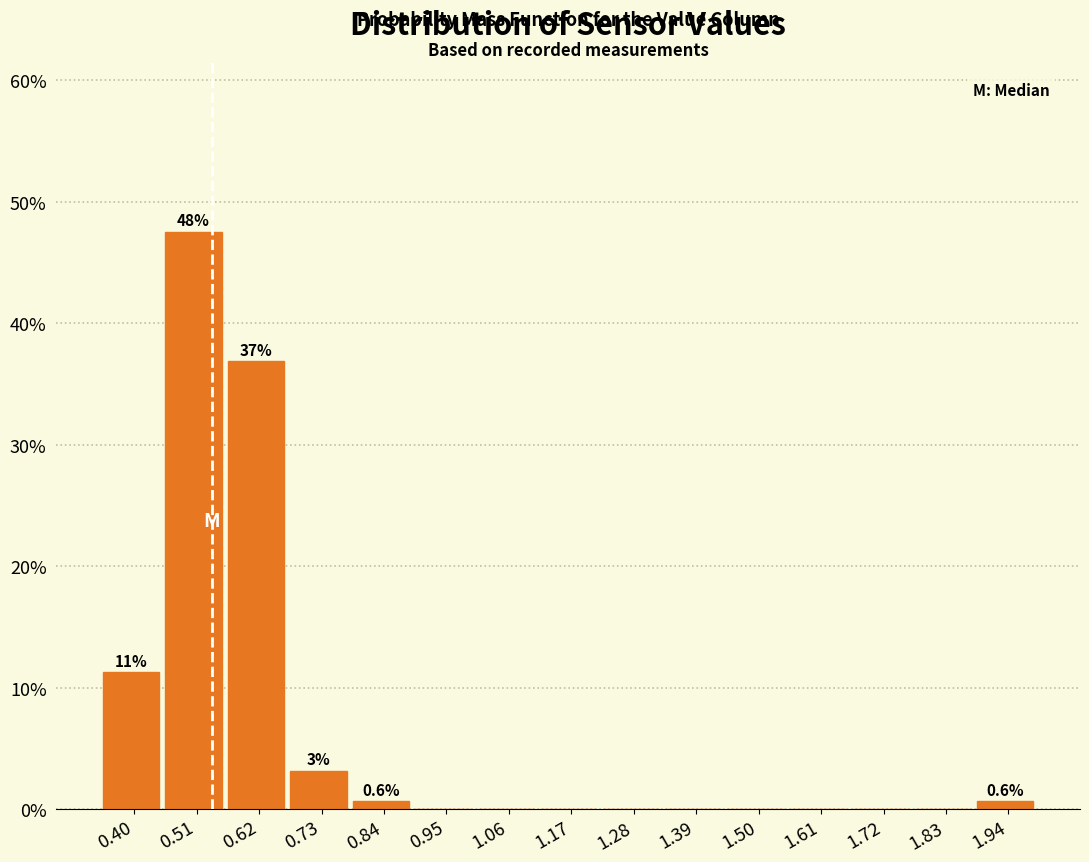

Which range on the x-axis has the tallest bar?

0.46 to 0.56